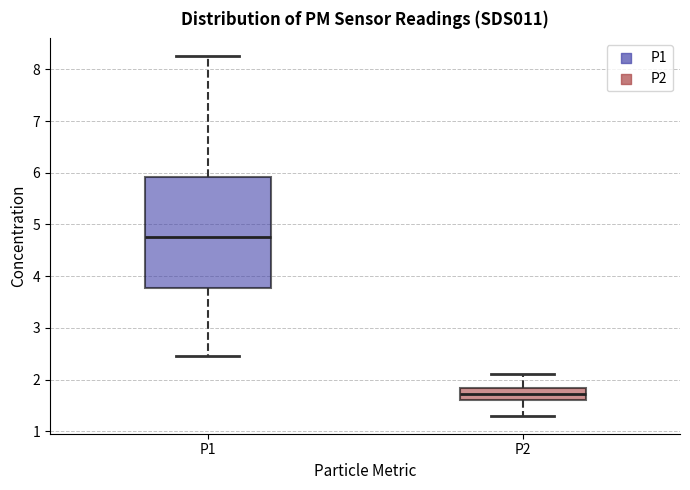

Where does the upper whisker of the box for P1 end on the y-axis? The values are not printed on the chart, so give them approximately, as read against the axis.

8.3